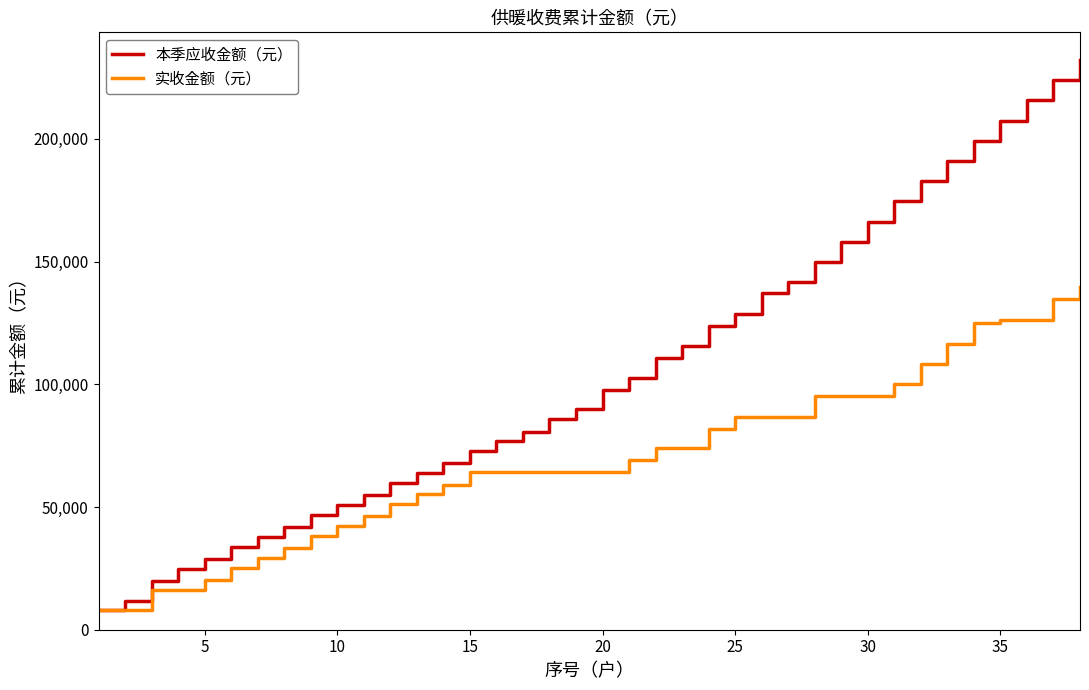

Which series has the widest spread of values?

本季应收金额（元）